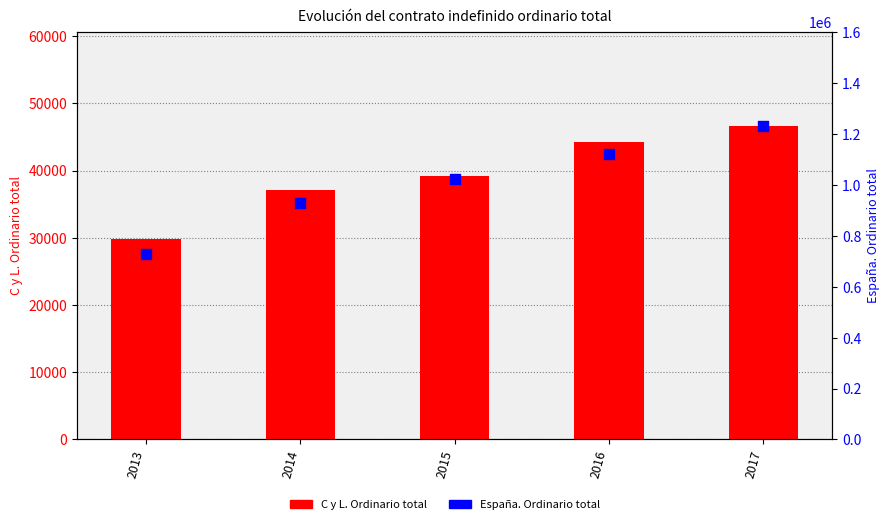

At which category is the sum across all series the highest?

2017